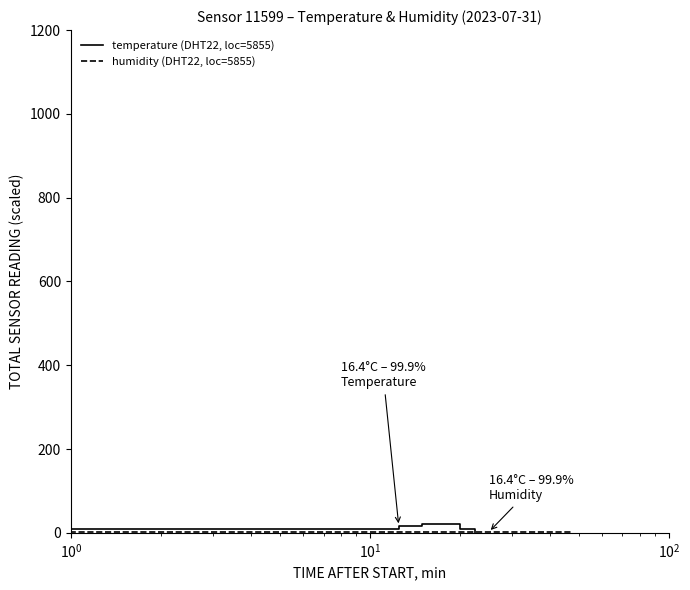

What is the label of the 19th point from the right?

$\mathdefault{10^{0}}$